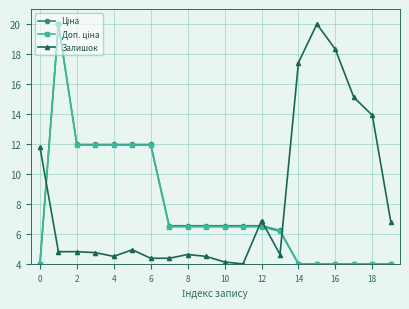

At how many categories does at least one series exceed 11?

12